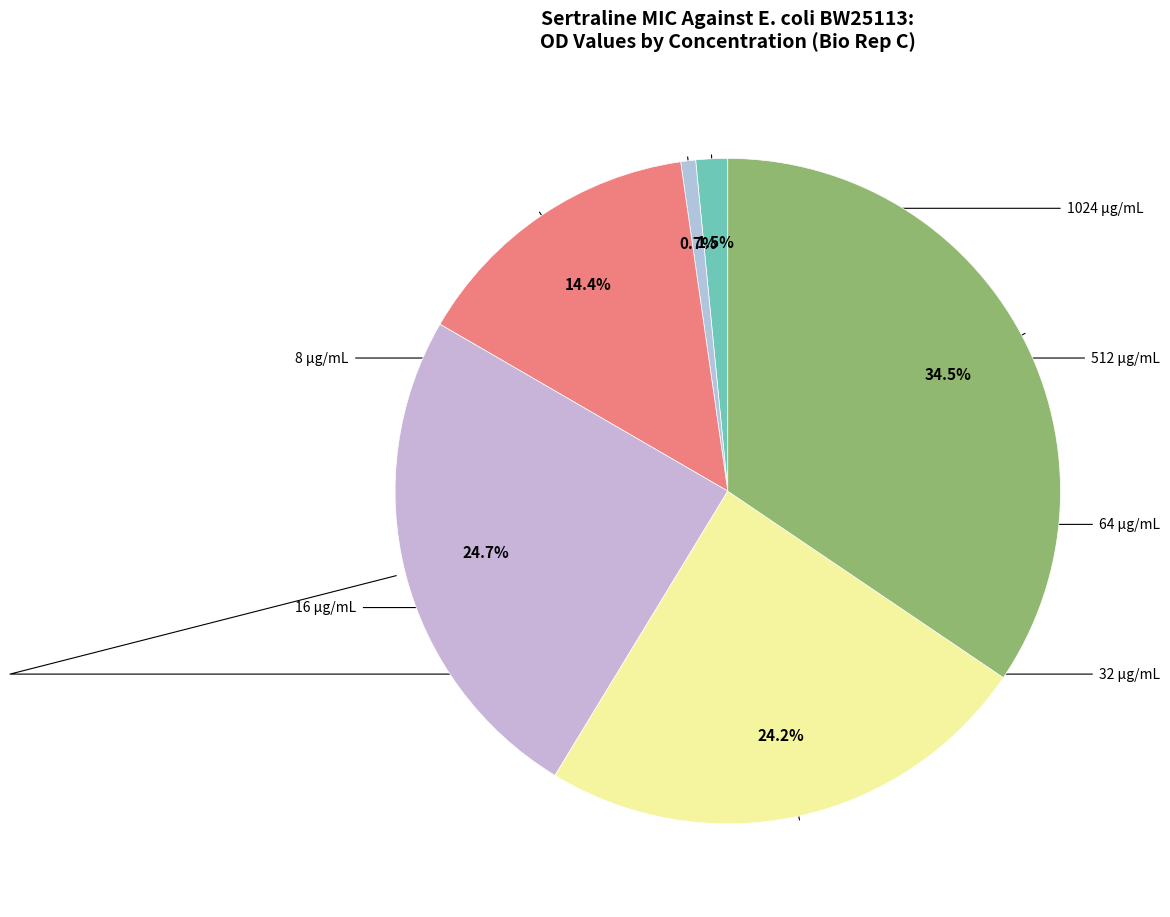

How many segments does this pie chart have?

6